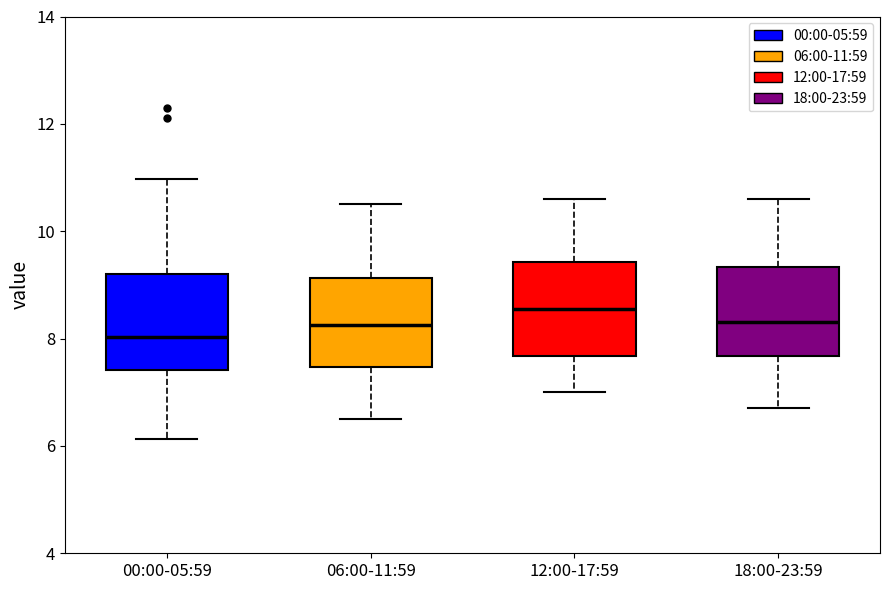

Which box has the lowest median line?

00:00-05:59